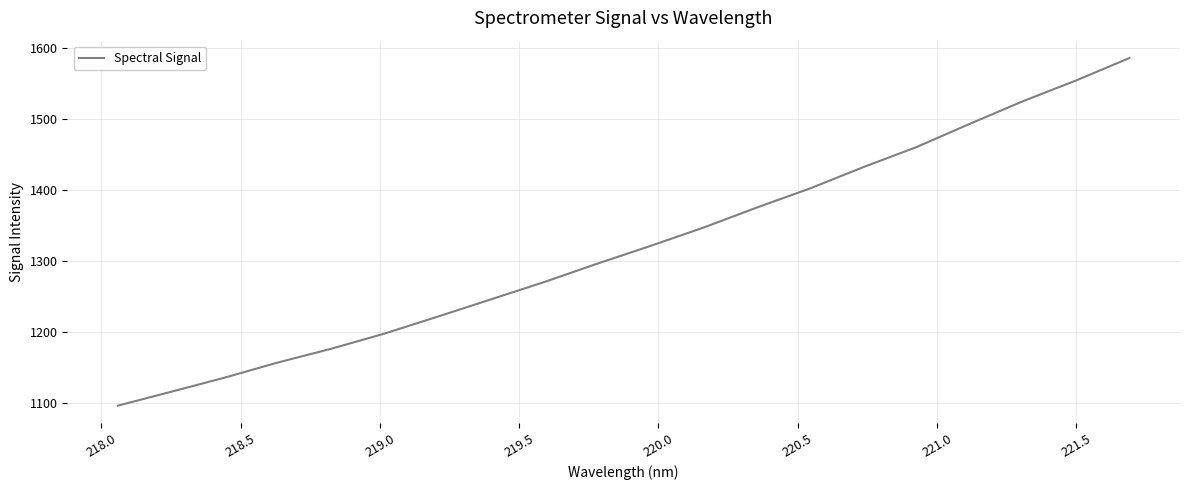

What is the minimum value shown in the chart?

1096.1